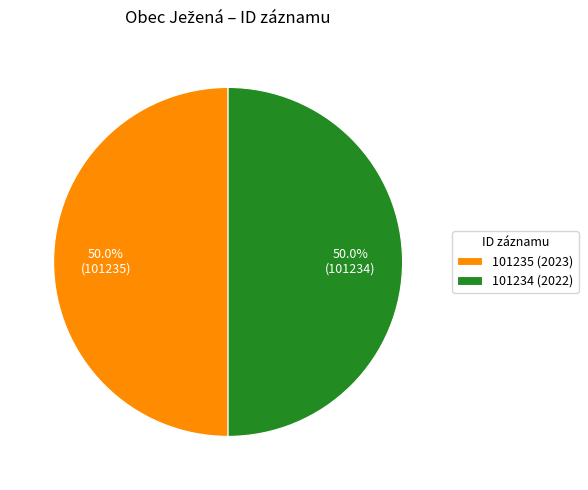

True or false: 101235 (2023) accounts for 50% of the total.

True